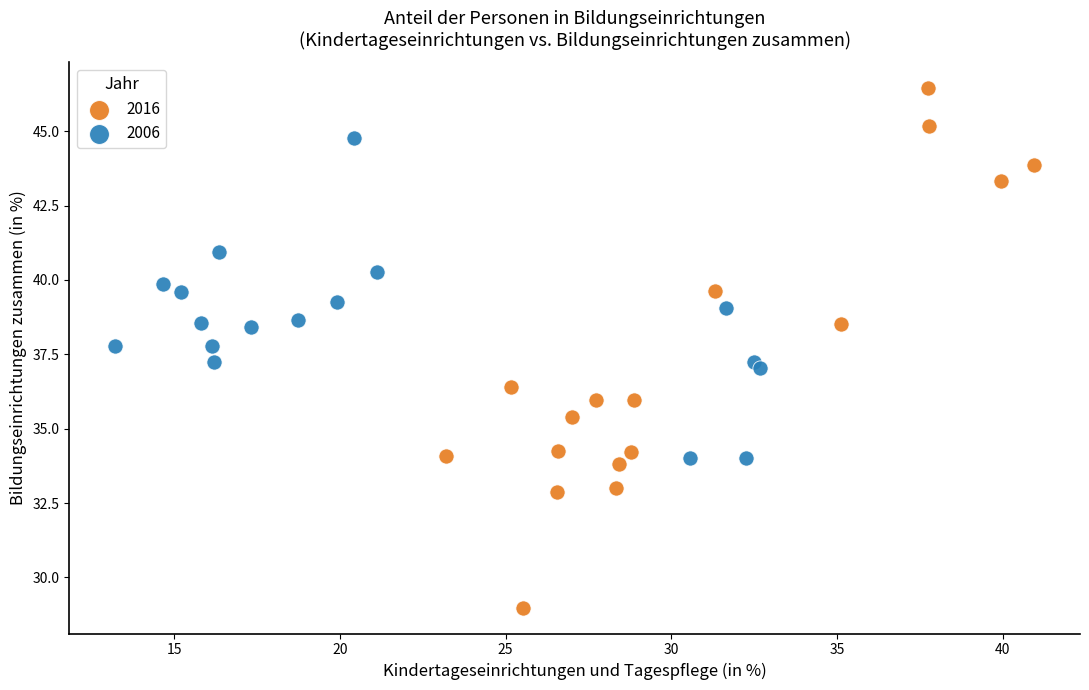

Which series reaches the maximum Y coordinate?

2016